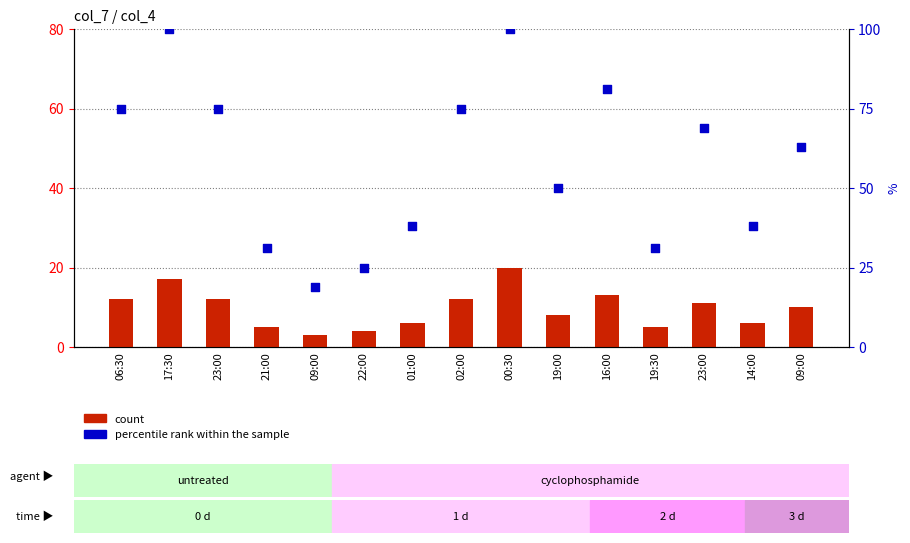

Which series reaches the minimum Y coordinate?

count